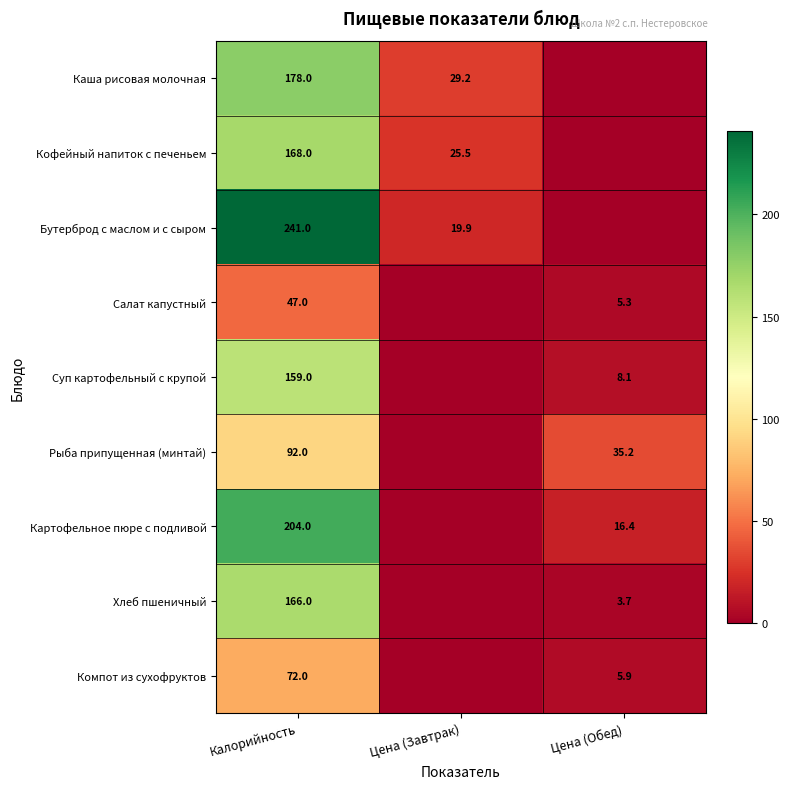

The Компот из сухофруктов series shows 112.9 at Калорийность. True or false?

False